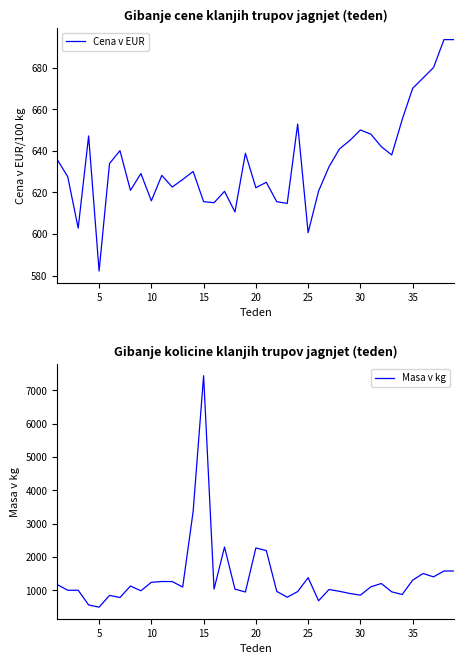

What is the average value of the Masa v kg series?

1367